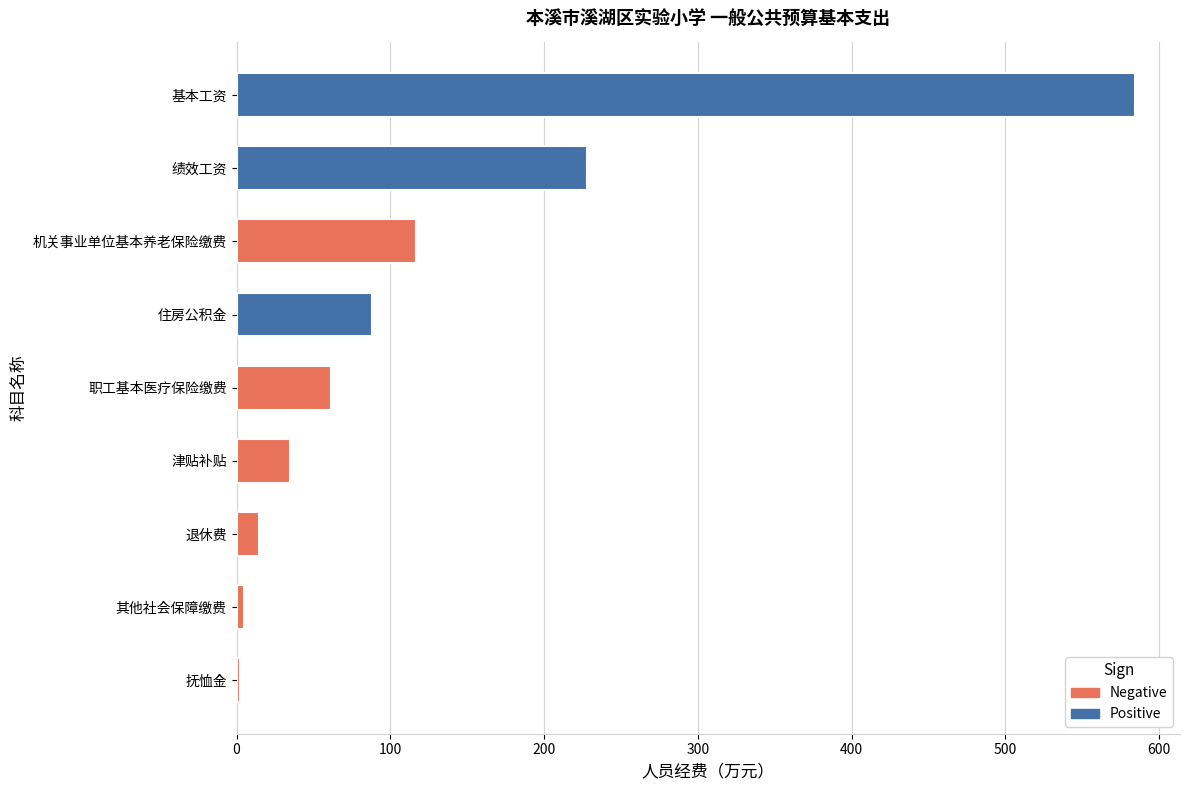

What is the sum of all values?

1134.5